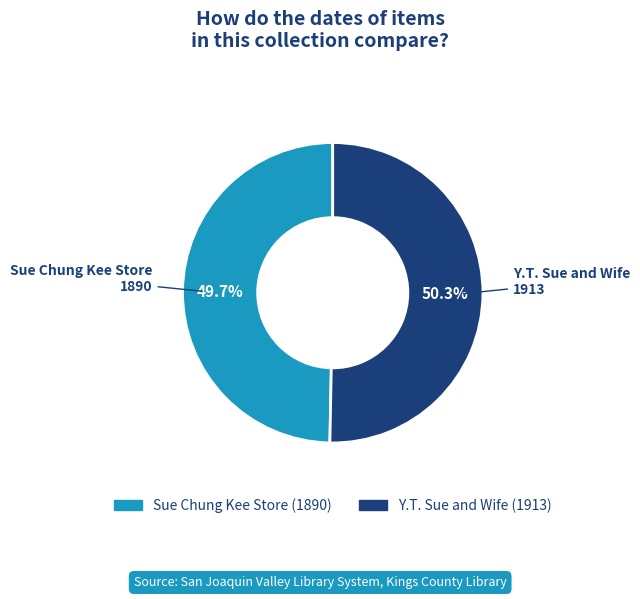

What is the ratio of the value at Y.T. Sue and Wife to the value at Sue Chung Kee Store?

1.0